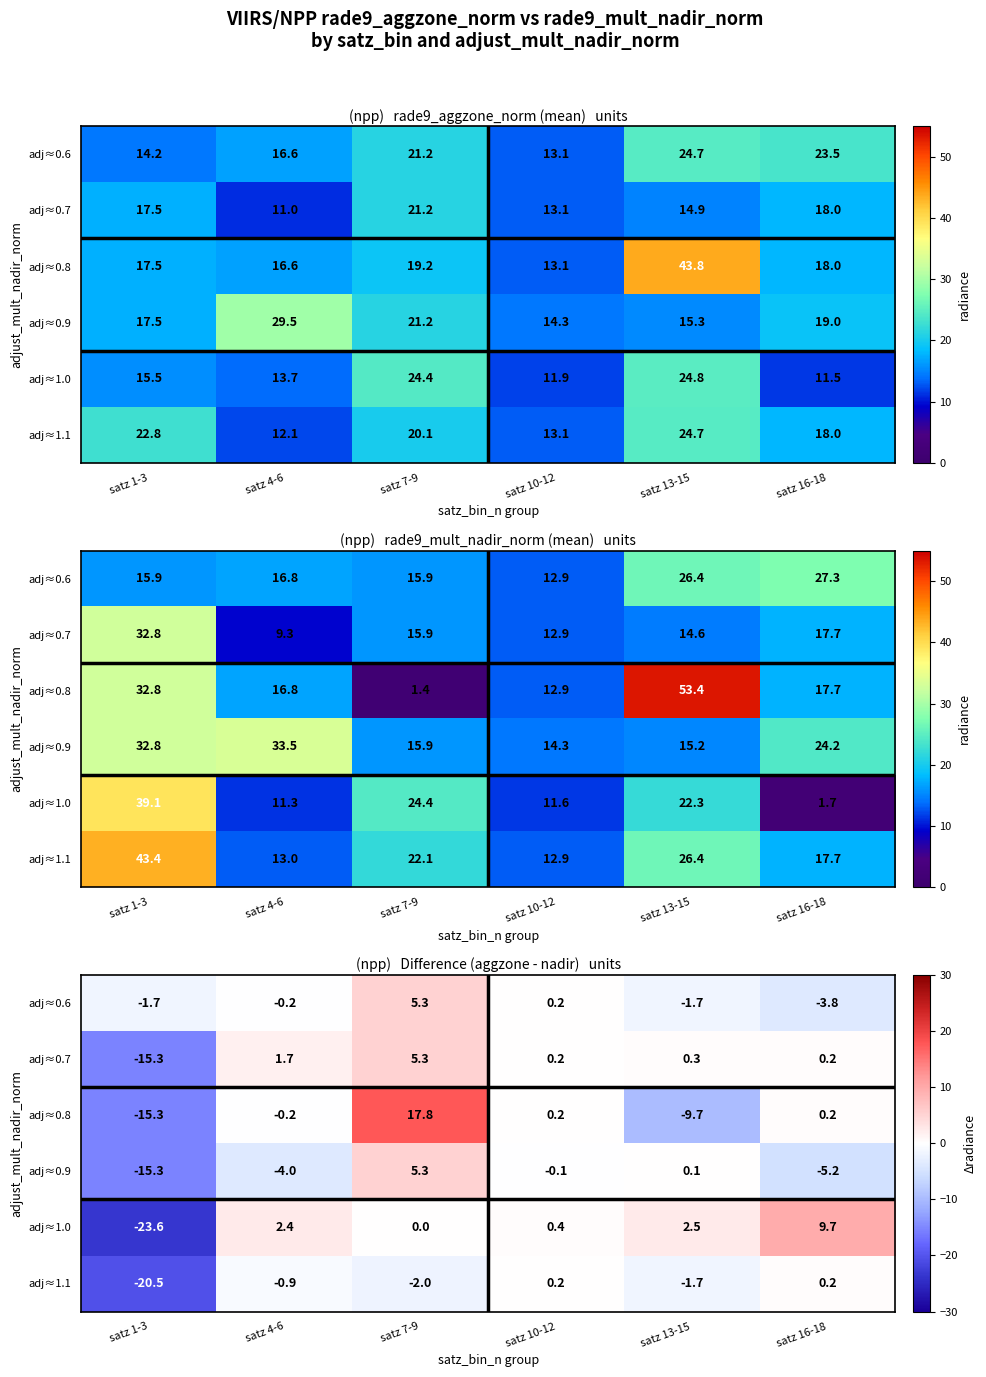

The value of adj≈0.8 at satz 16-18 is 0.2. True or false?

True